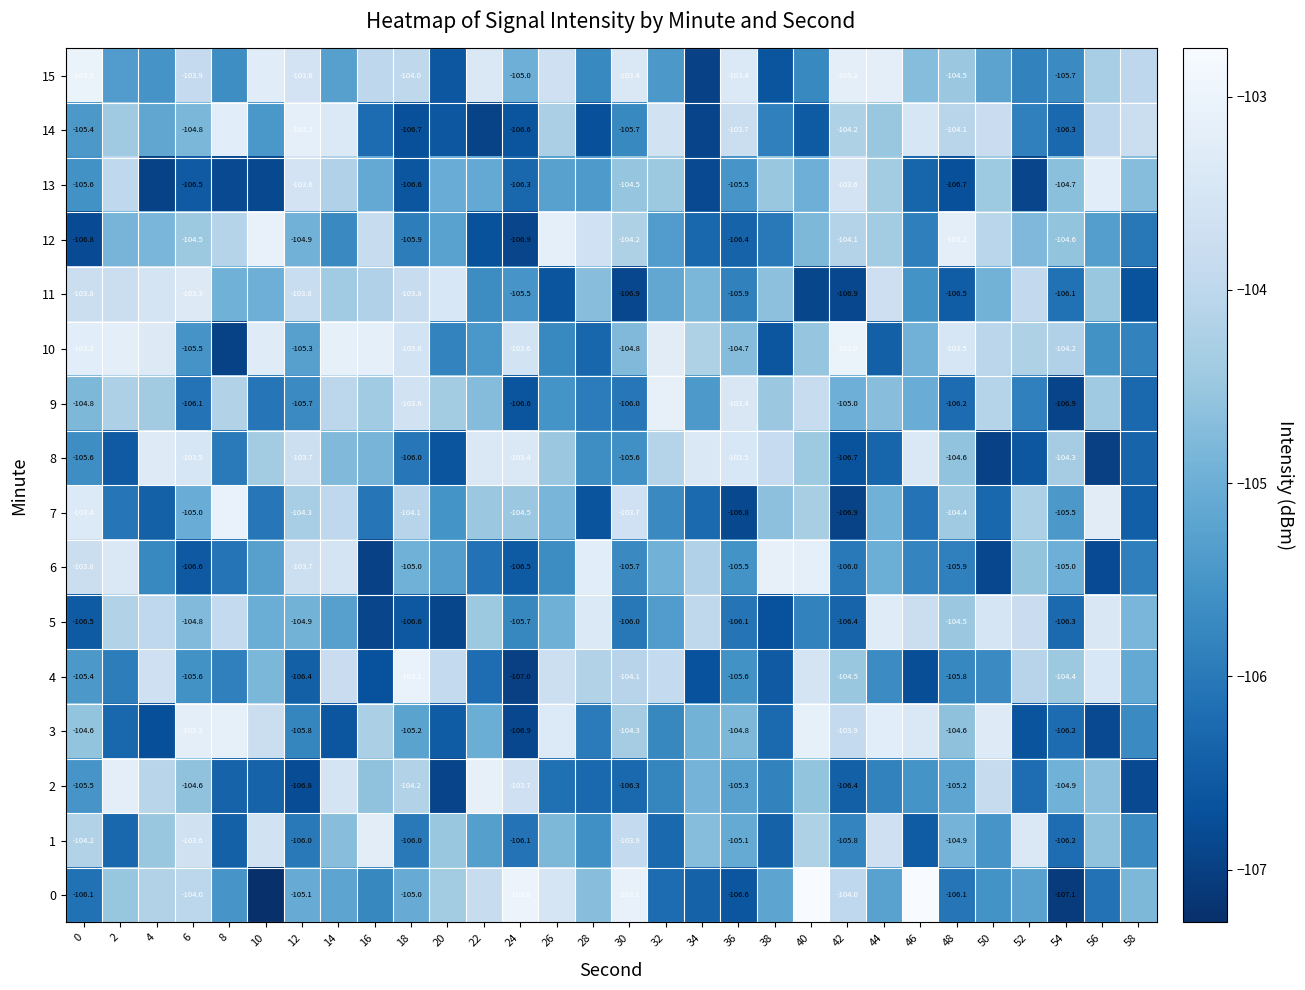

Is it true that 0 equals -63.3 at 42?

False